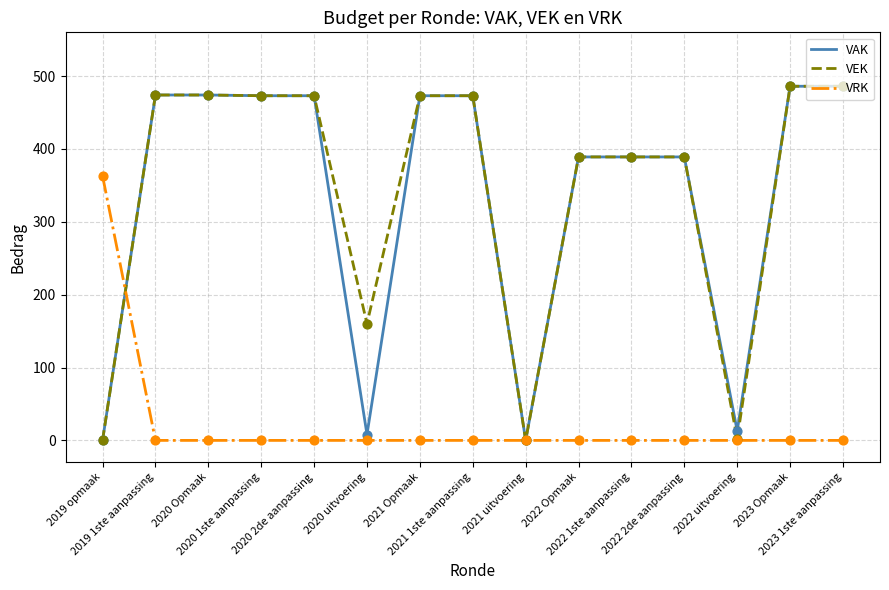

At how many categories does at least one series exceed 47?

13